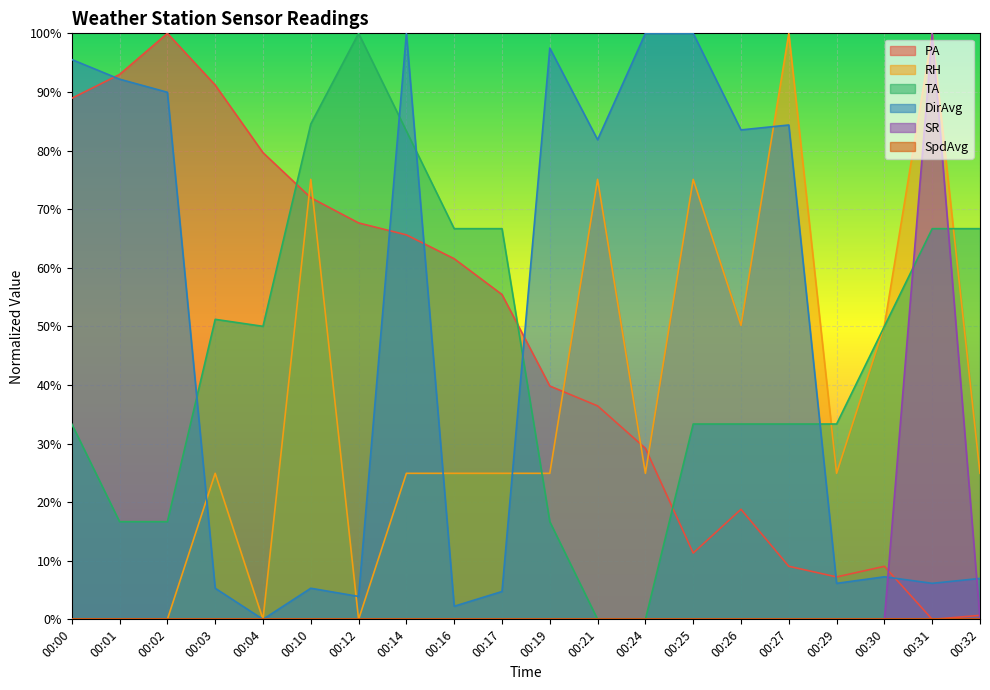

How many values in the SR series exceed 0?

1